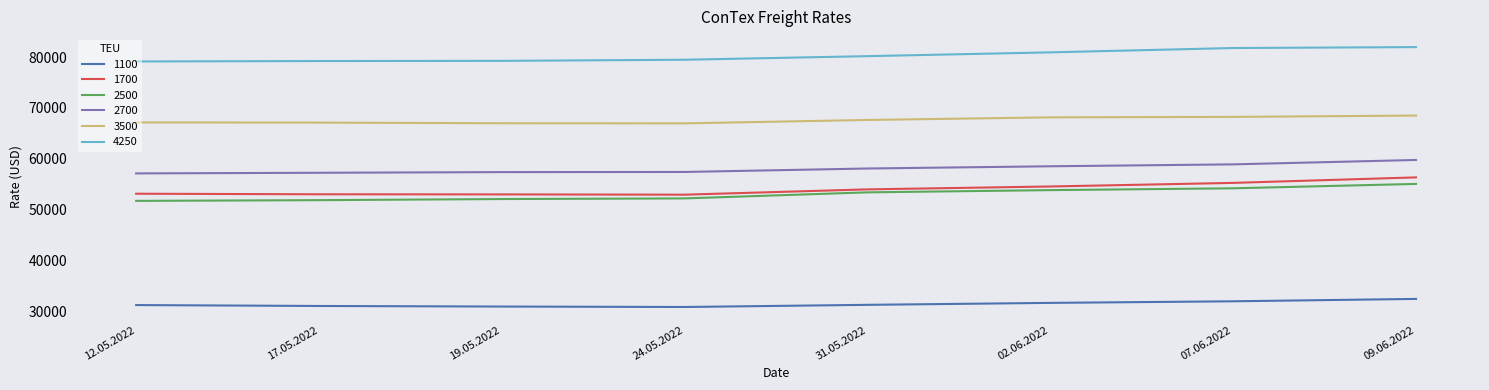

What are all the series names shown in the legend?

1100, 1700, 2500, 2700, 3500, 4250